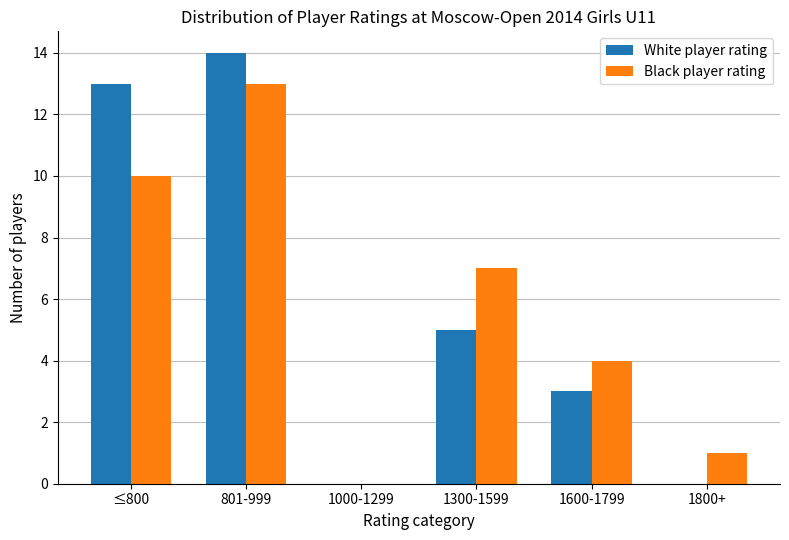

Count the number of categories in the chart.

6